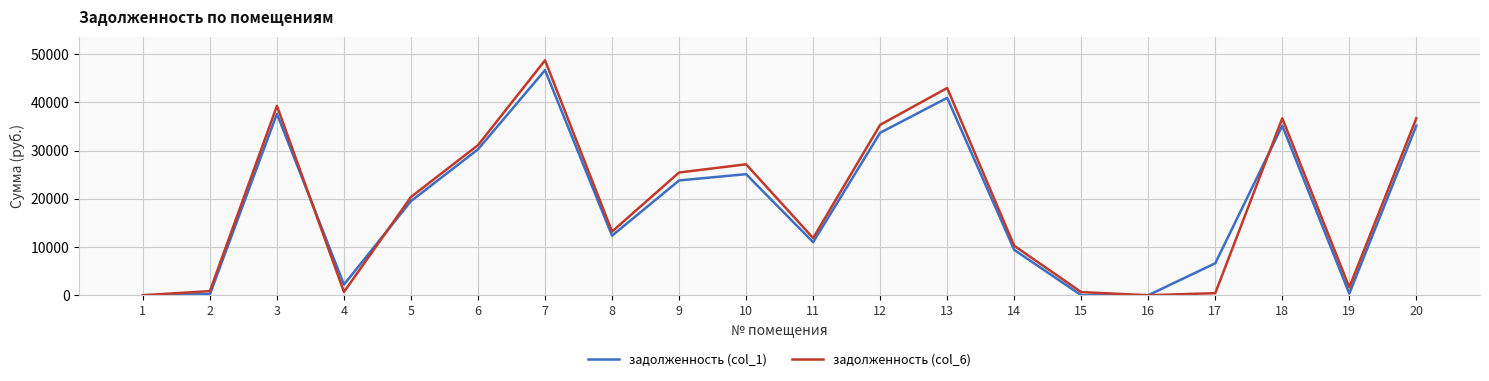

What is the average value of the задолженность (col_1) series?

18518.5